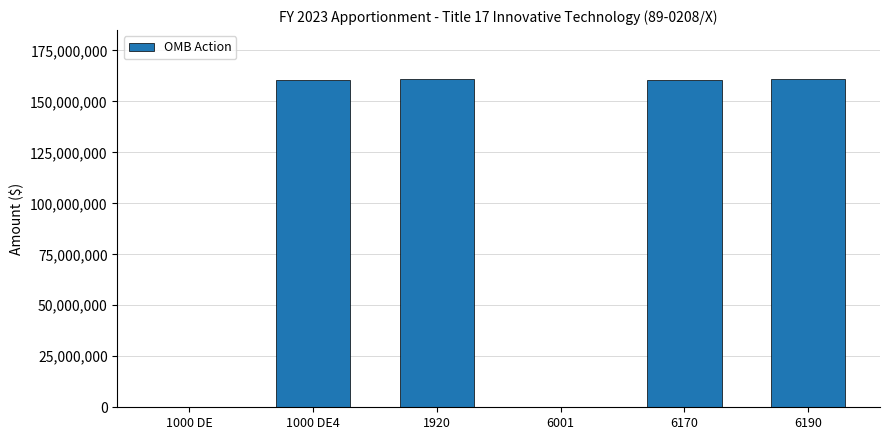

What is the maximum value shown in the chart?

160802799